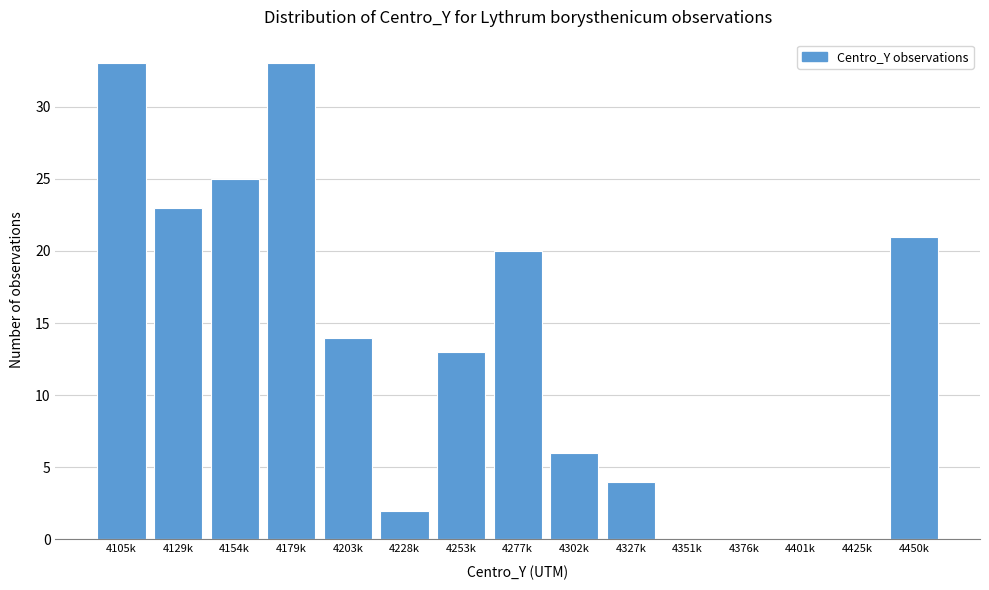

Reading right to left, extract all data points from this chart.

4450k=21	4425k=0	4401k=0	4376k=0	4351k=0	4327k=4	4302k=6	4277k=20	4253k=13	4228k=2	4203k=14	4179k=33	4154k=25	4129k=23	4105k=33